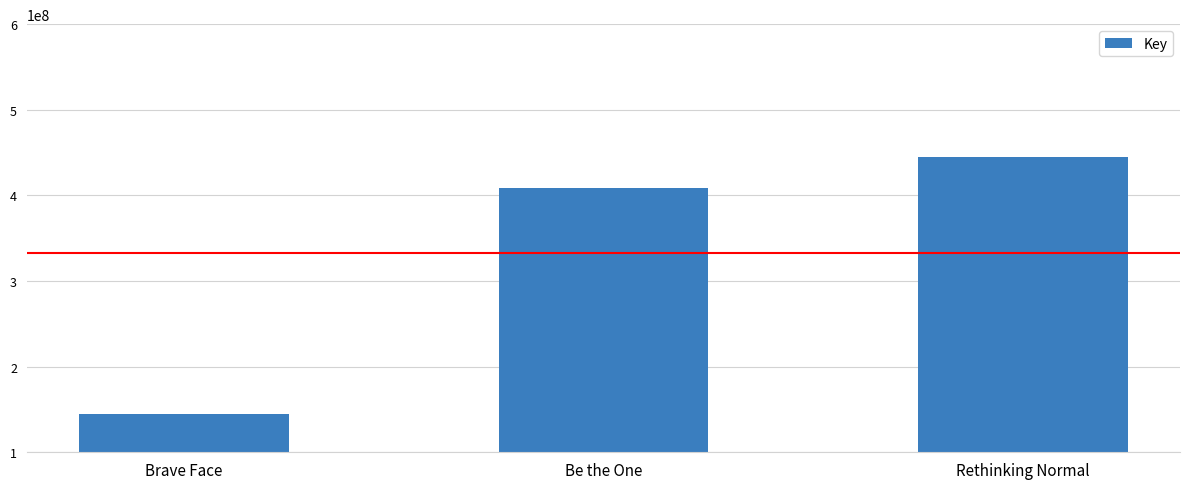

Is it true that the value at Rethinking Normal is 445245527?

True